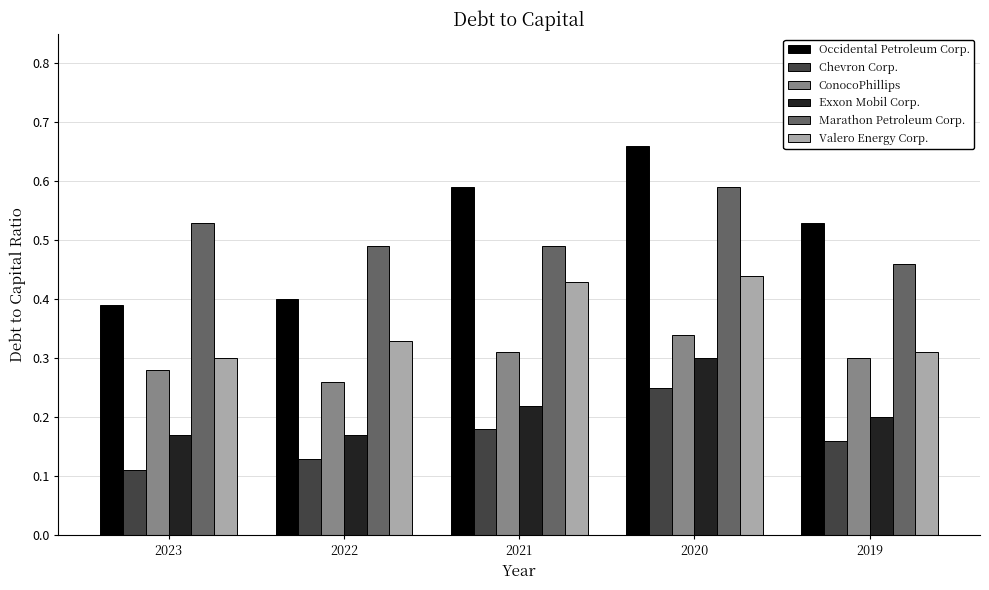

At 2022, list the series in order from largest to smallest.

Marathon Petroleum Corp., Occidental Petroleum Corp., Valero Energy Corp., ConocoPhillips, Exxon Mobil Corp., Chevron Corp.